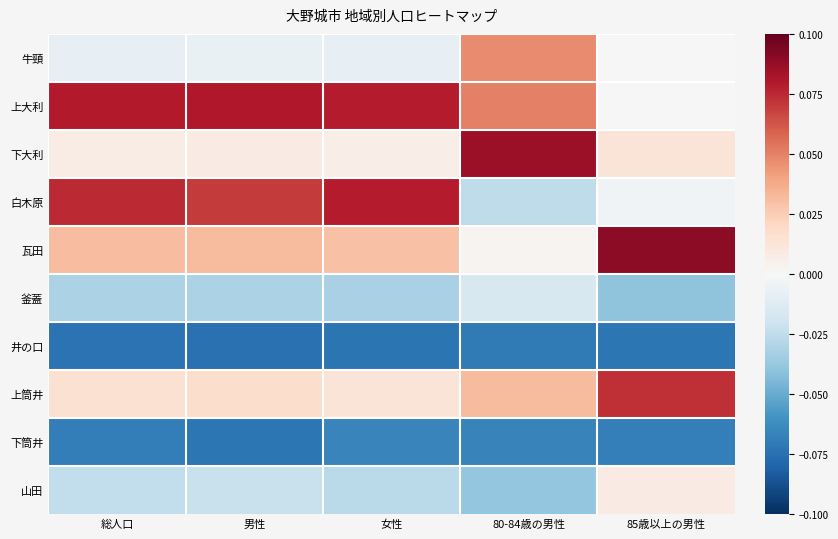

Count the number of data series in this chart.

10